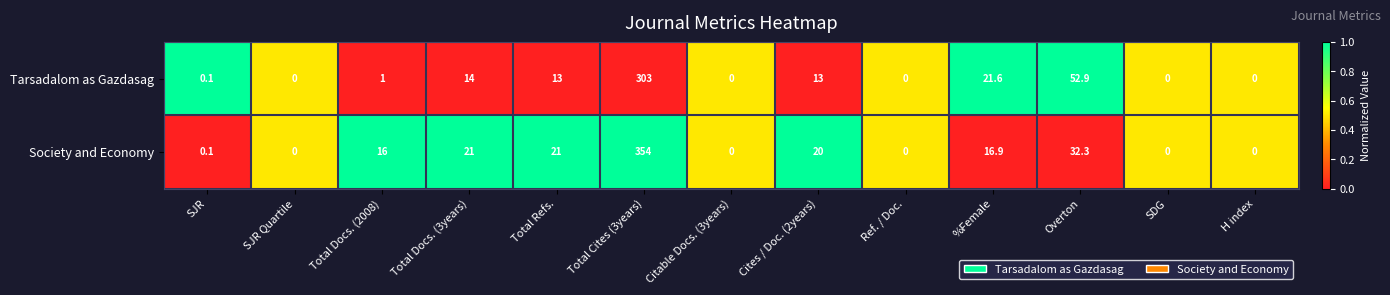

What is the average value of the Society and Economy series?

37.0